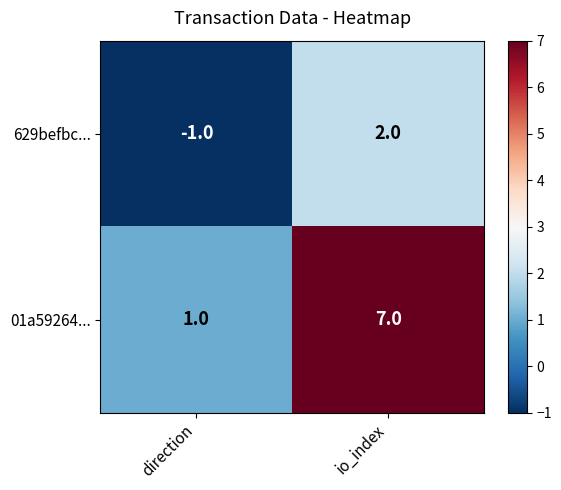

How many values in 629befbc... are above zero?

1